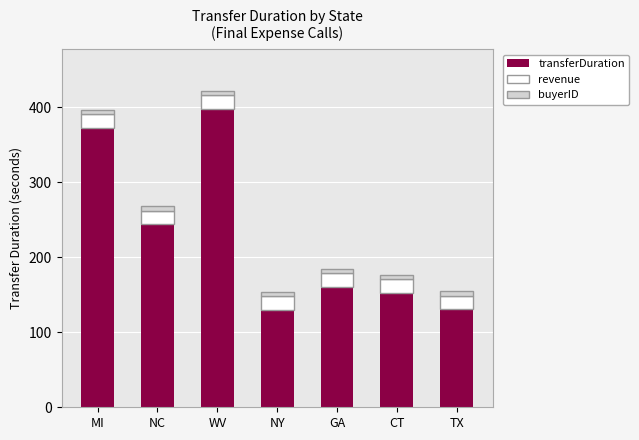

What is the difference between the maximum and minimum values in the transferDuration series?

268.0